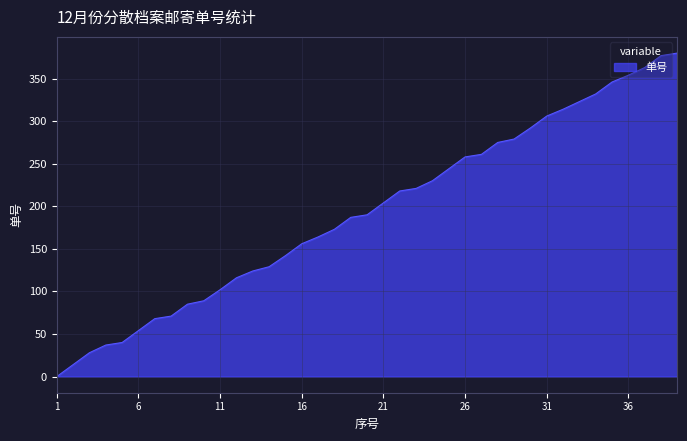

How many categories are shown in the chart?

39